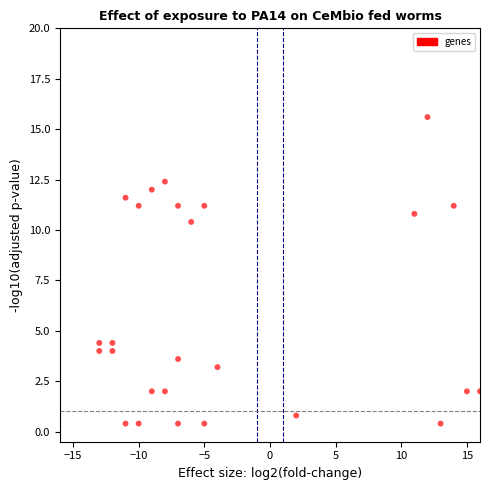

What is the range of Y values (max minus min)?

15.2